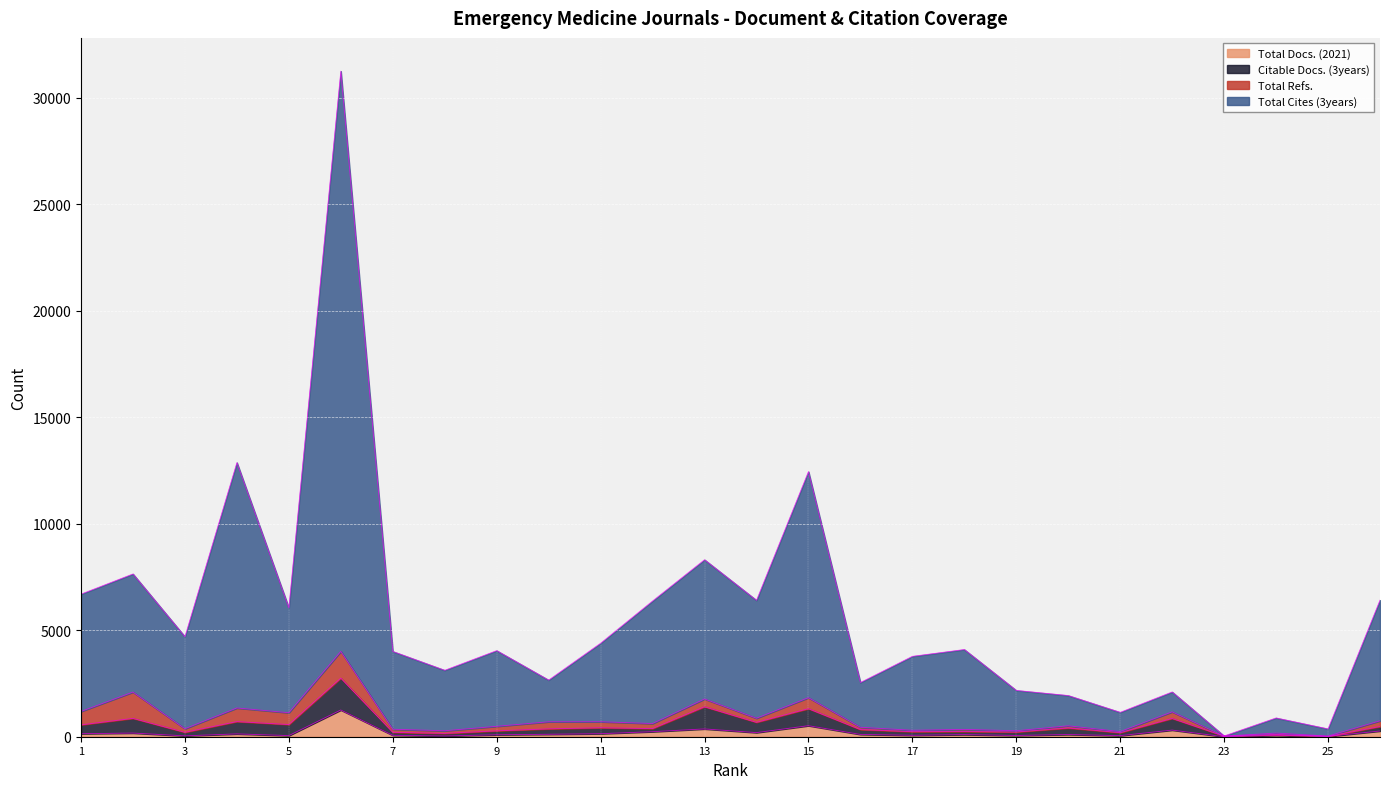

What is the difference between the second highest and minimum values in the Total Cites (3years) series?

12834